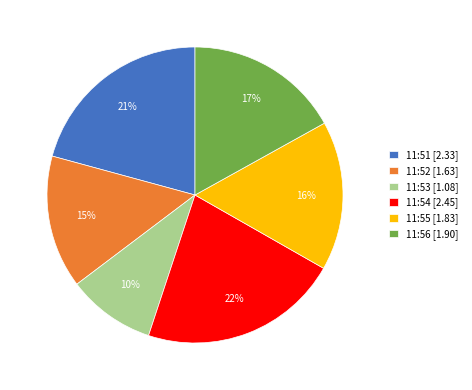

How many slices are in this pie chart?

6